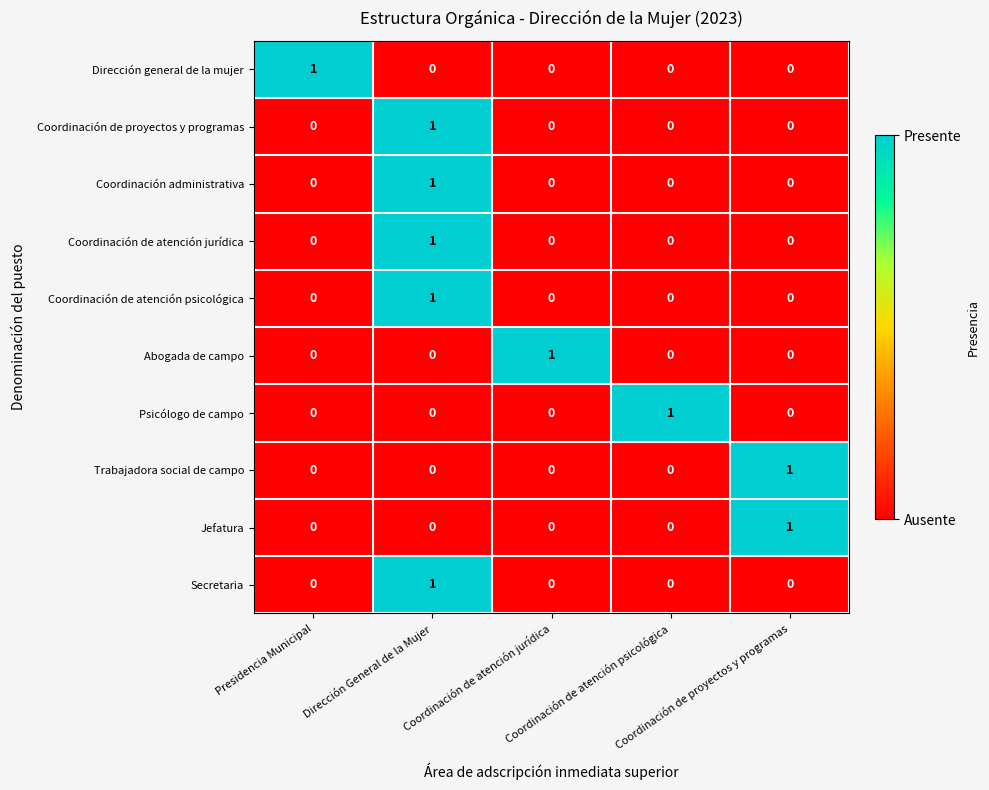

At how many categories does at least one series exceed 0?

5